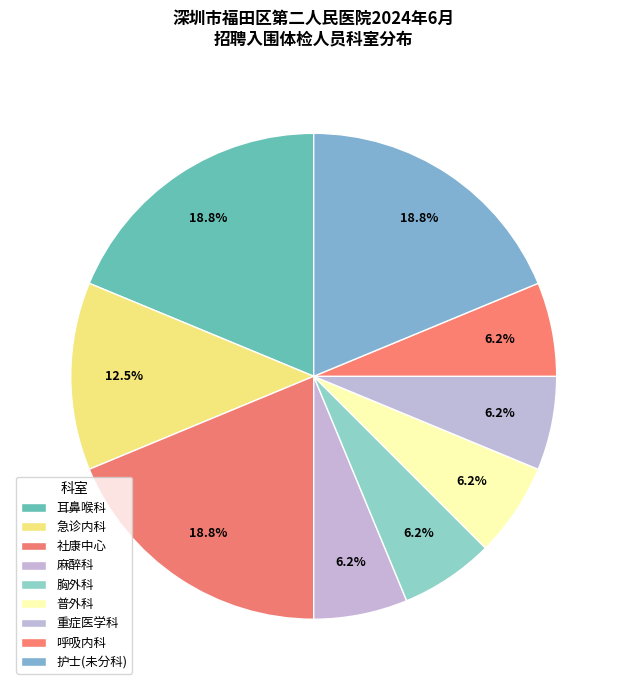

The 社康中心 slice represents 1% of the pie. True or false?

False